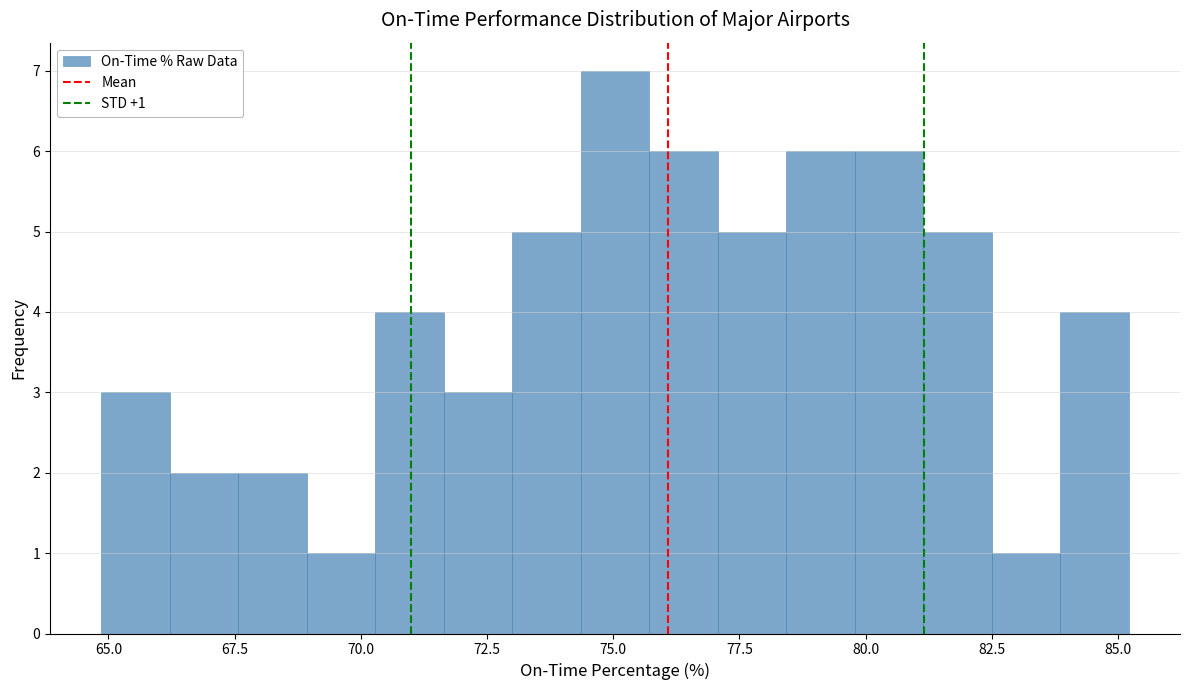

Around what value on the x-axis is the tallest bar? Give the approximate position of its centre, as read against the axis.

75.0